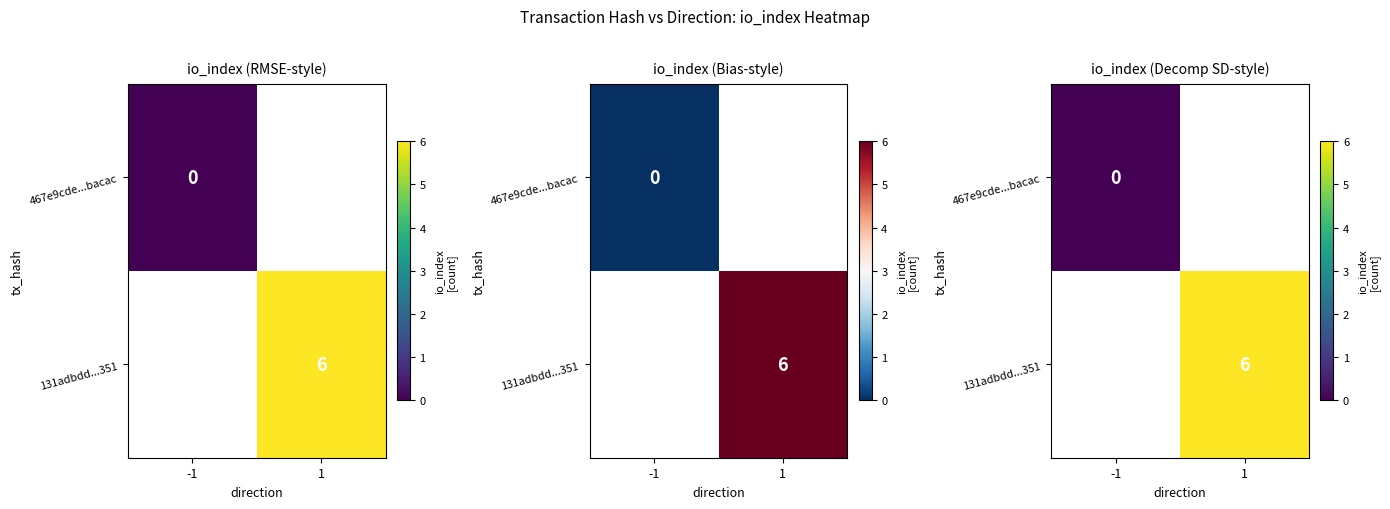

How many distinct data groups are displayed?

2